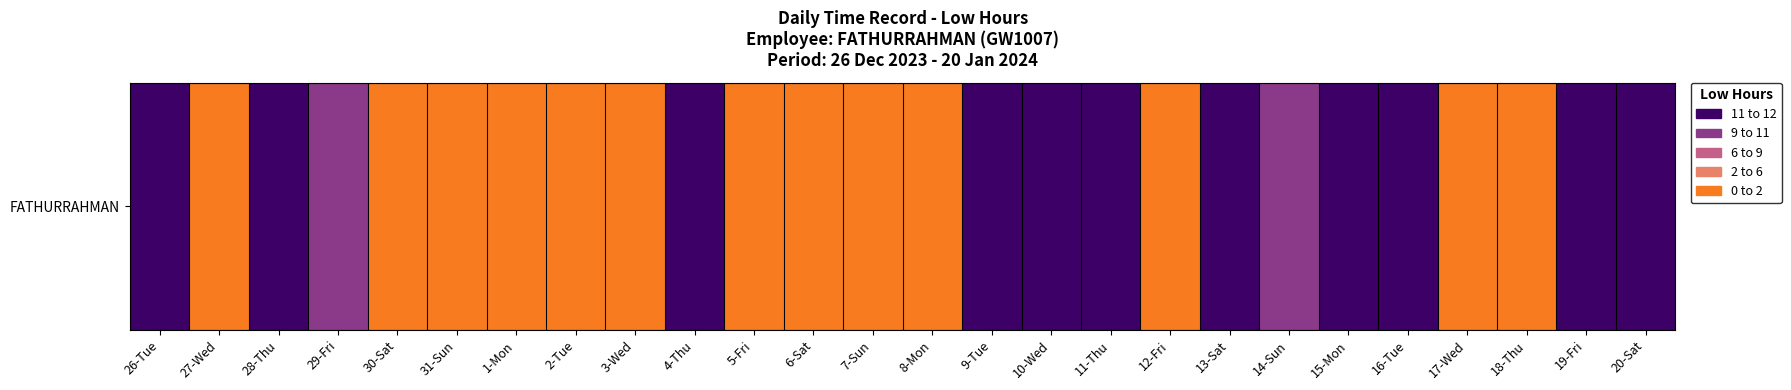

Count the number of values greater than 9.

13